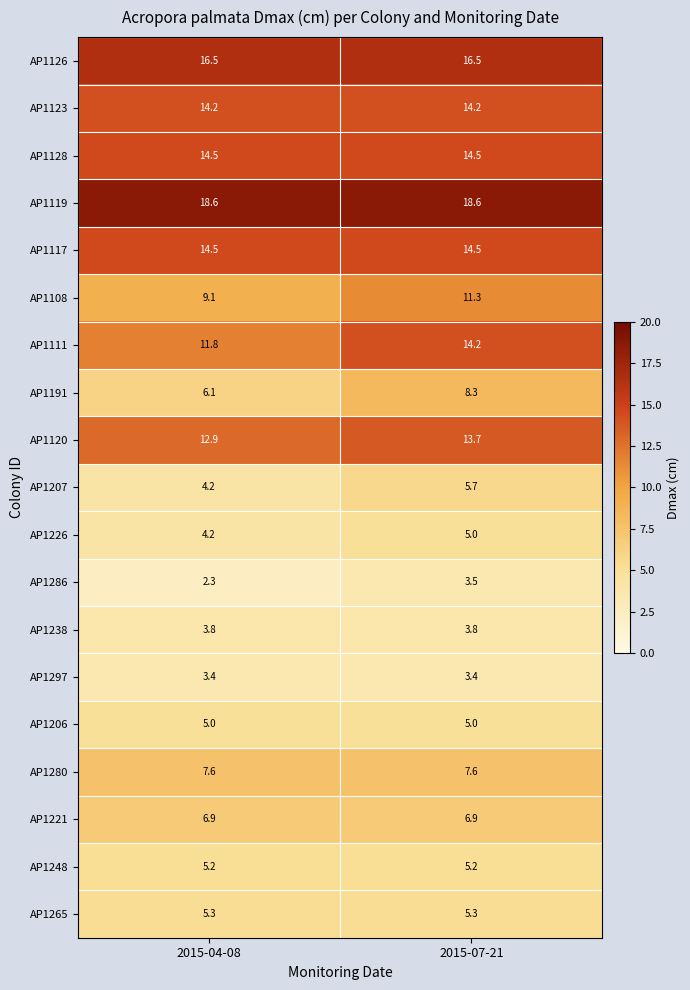

True or false: AP1128 has a value of 25.1 at 2015-04-08.

False